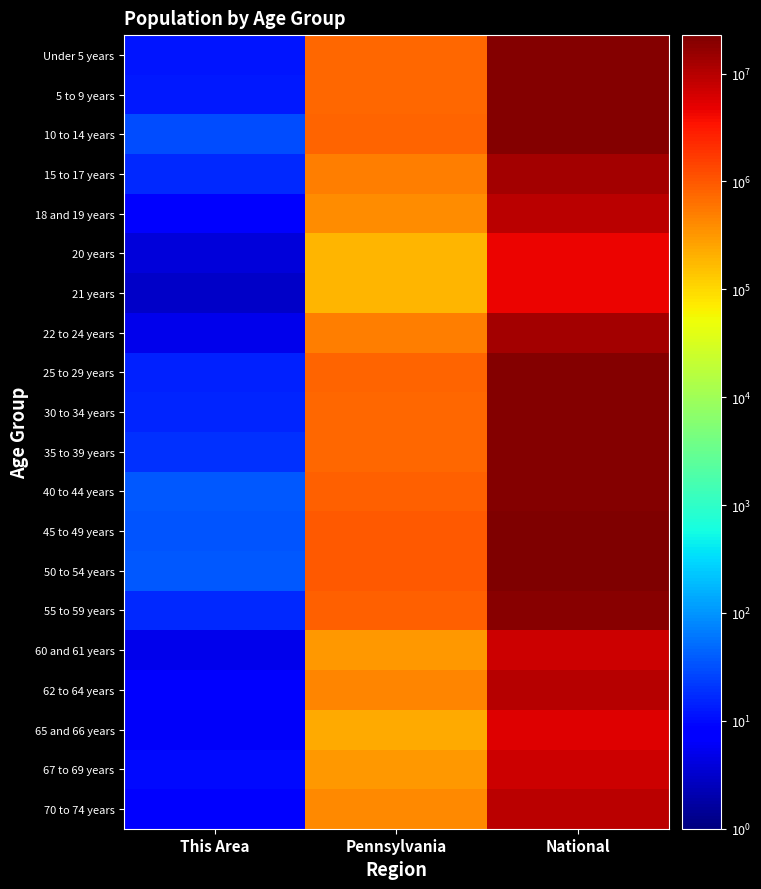

At This Area, list the series in order from largest to smallest.

50 to 54 years, 40 to 44 years, 45 to 49 years, 10 to 14 years, 35 to 39 years, 15 to 17 years, 55 to 59 years, 30 to 34 years, 25 to 29 years, 5 to 9 years, Under 5 years, 67 to 69 years, 70 to 74 years, 18 and 19 years, 62 to 64 years, 65 and 66 years, 22 to 24 years, 60 and 61 years, 20 years, 21 years